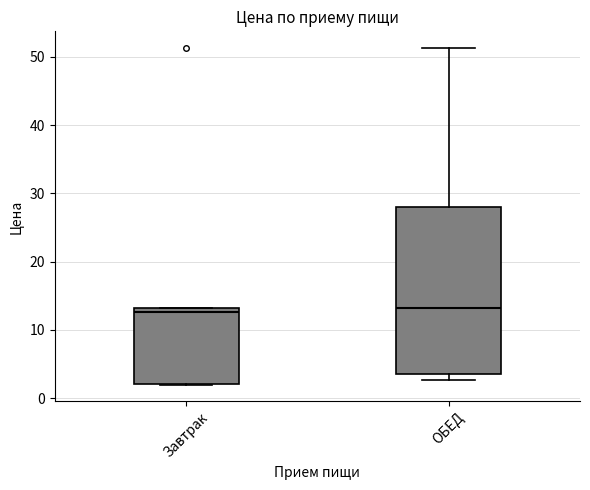

Which box is the tallest, from its lower edge to its upper edge?

ОБЕД